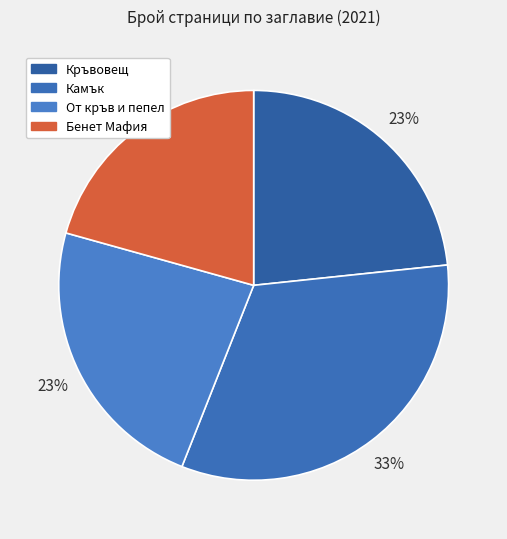

What is the smallest slice in the pie chart?

Бенет Мафия